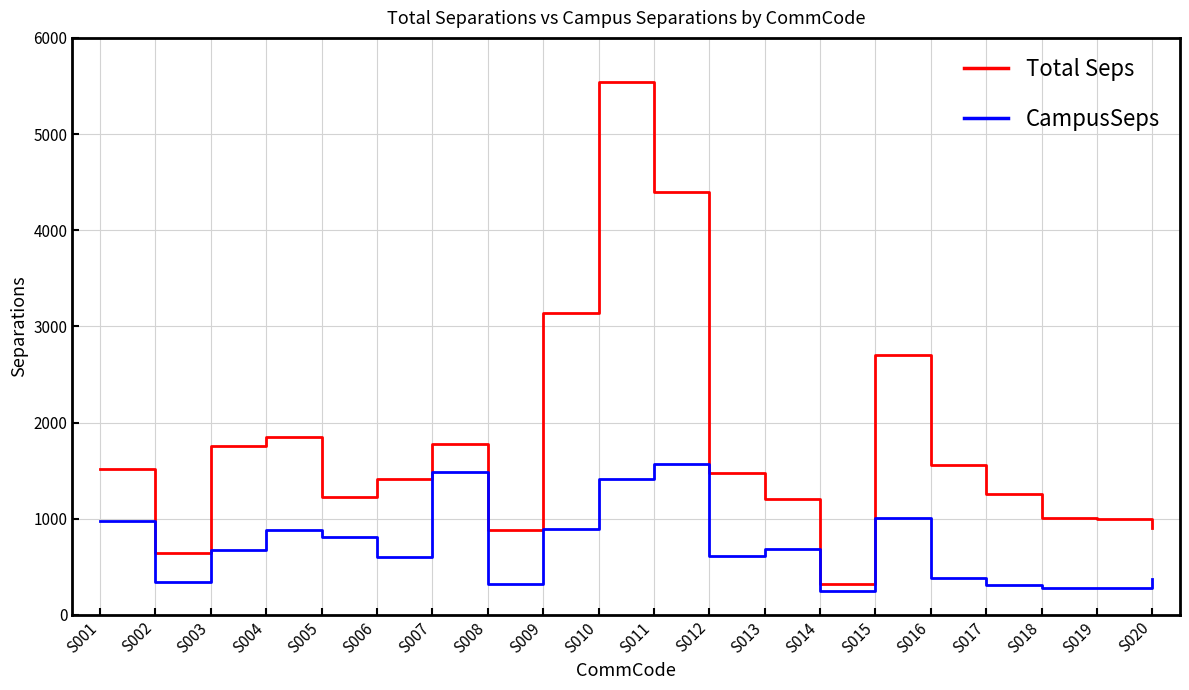

At S015, list the series in order from largest to smallest.

Total Seps, CampusSeps